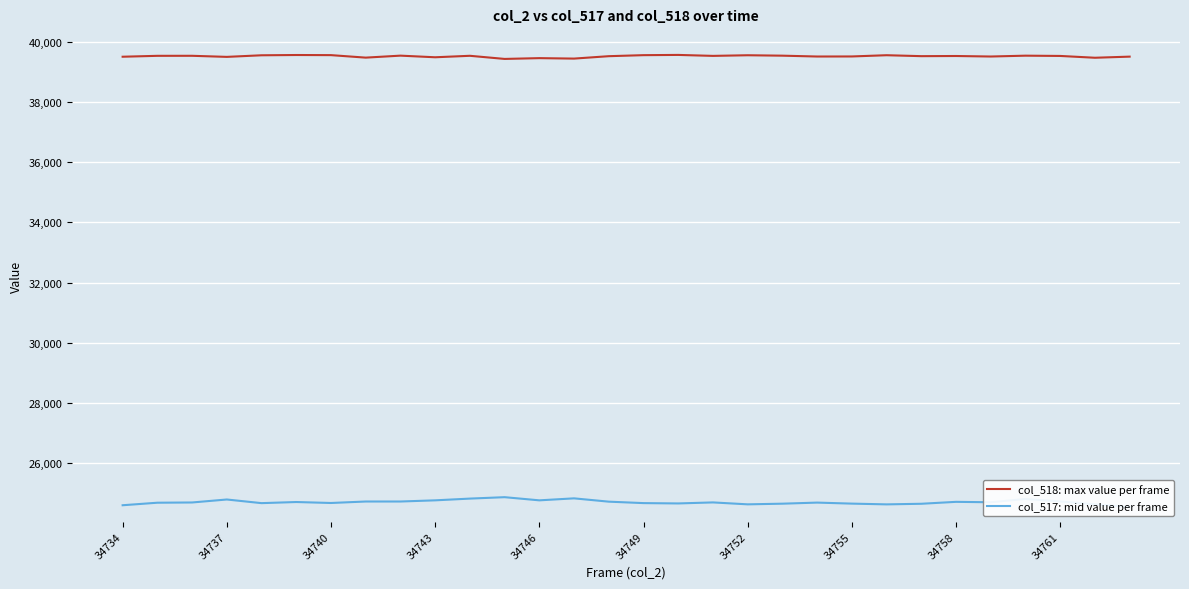

What is the average value of the col_518: max value per frame series?

39519